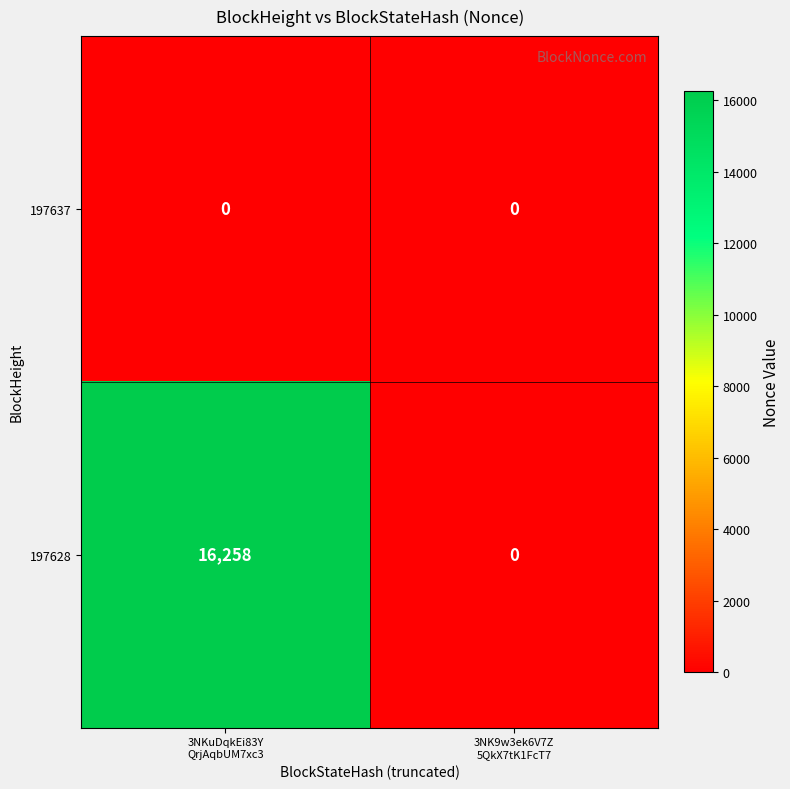

List the series in order of their overall mean, lowest first.

197637, 197628